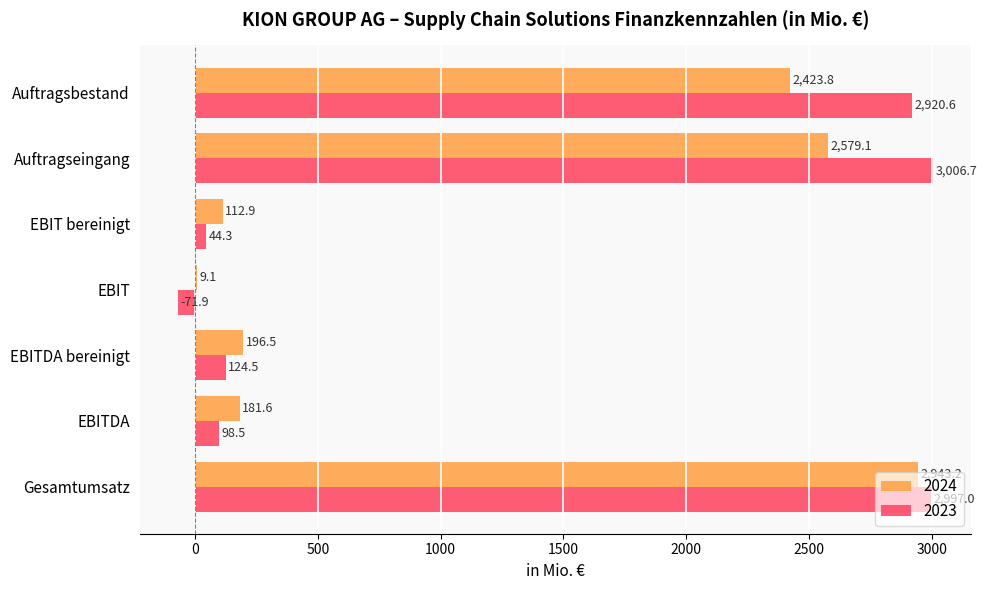

What is the sum of the 2023 values at EBITDA and Auftragsbestand?

3019.1